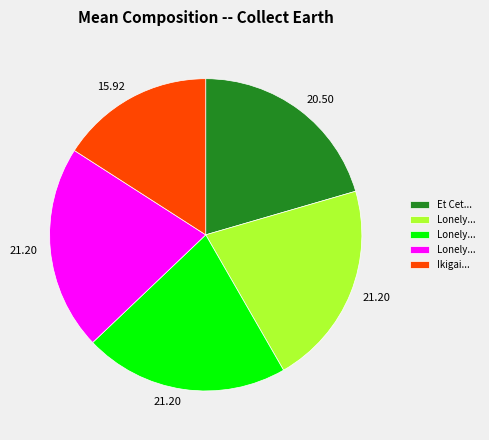

Is there any slice that represents more than half of the pie?

No